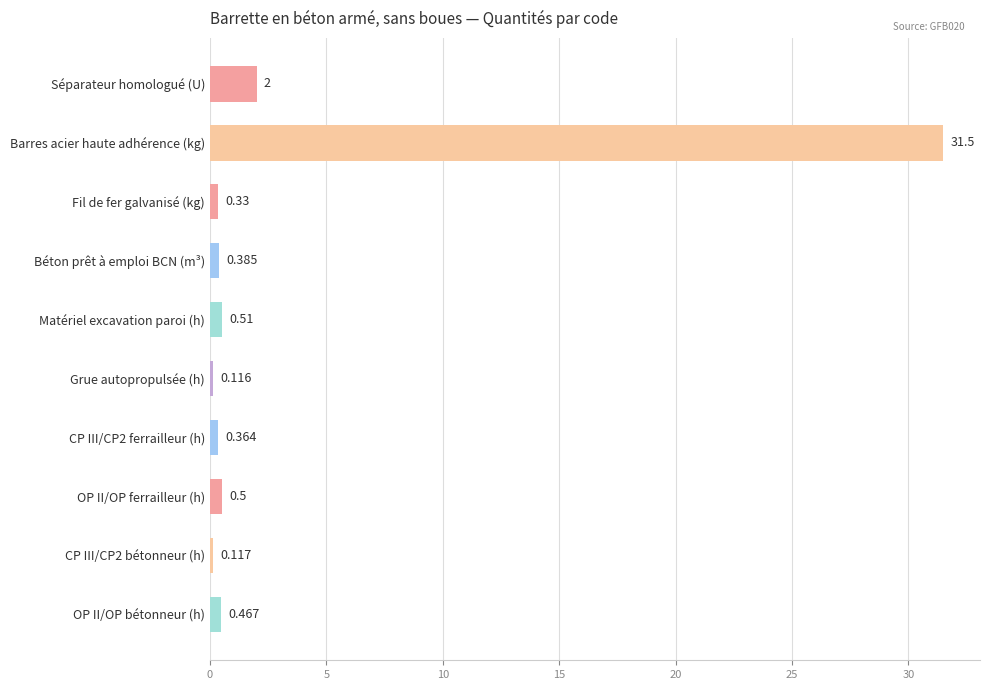

Between Béton prêt à emploi BCN (m³) and CP III/CP2 ferrailleur (h), which is larger?

Béton prêt à emploi BCN (m³)